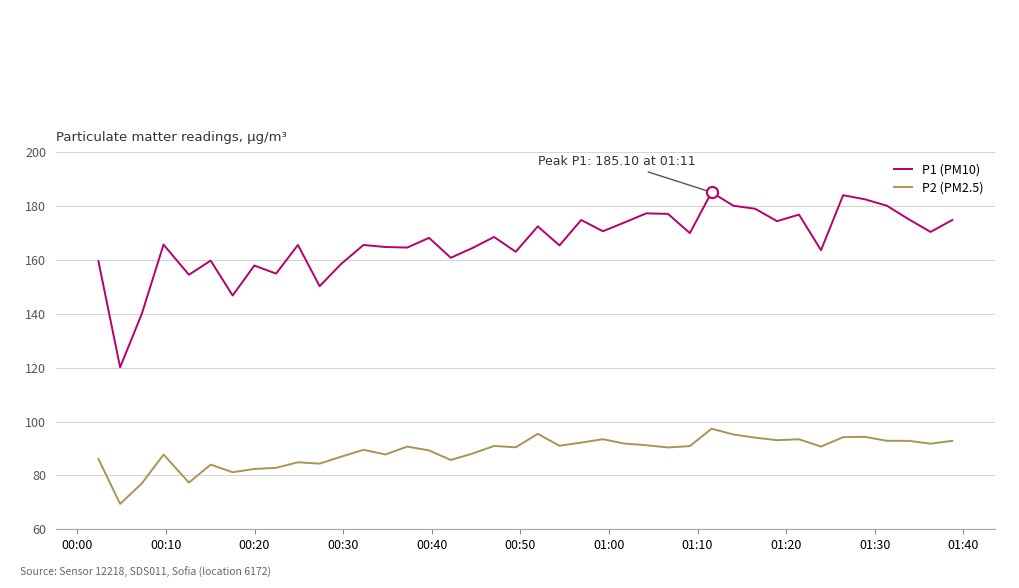

Which series has the widest spread of values?

P1 (PM10)